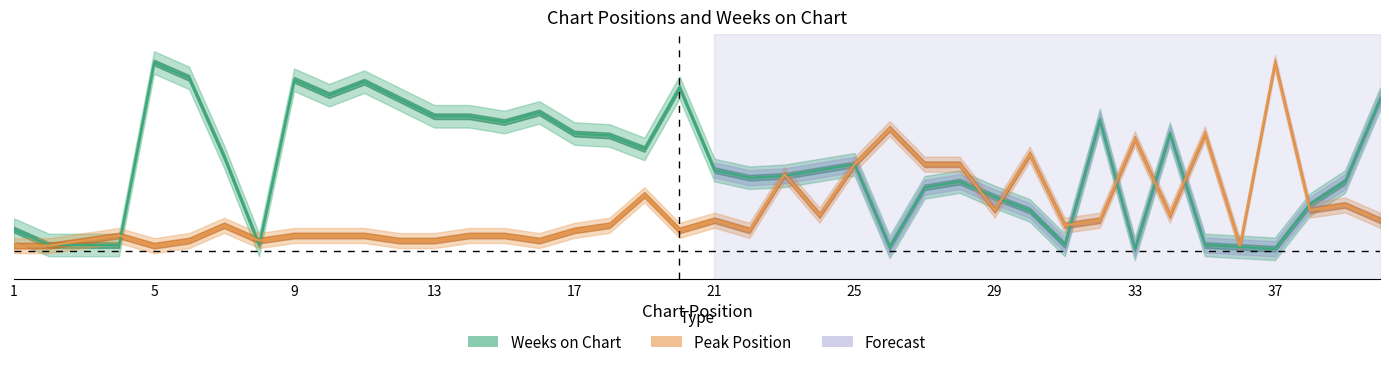

How many lines are shown in the chart?

2